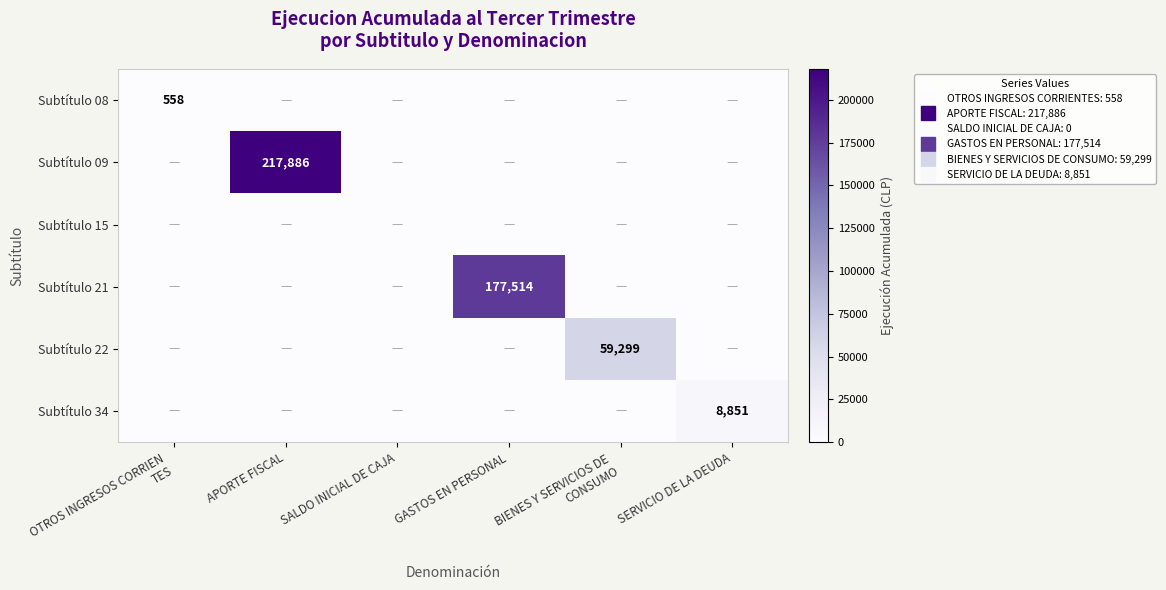

What is the average value of the Subtítulo 22 series?

9883